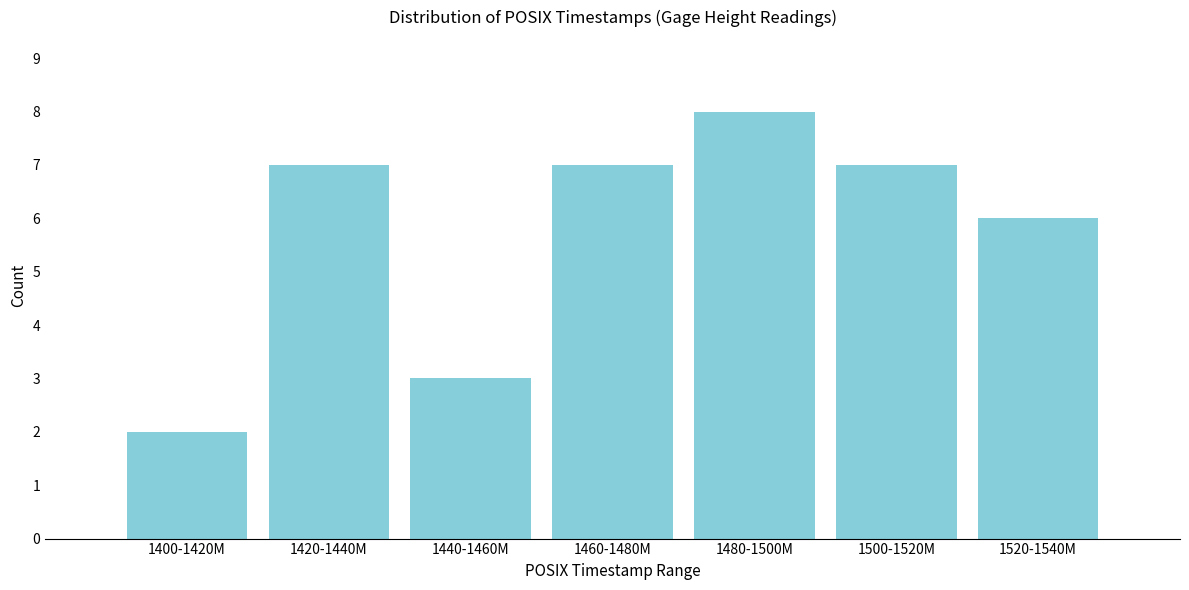

Reading left to right, what are all the values shown in this chart?

2	7	3	7	8	7	6